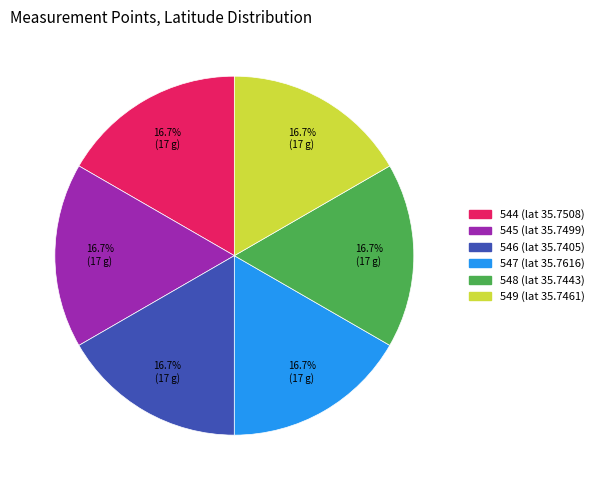

What portion of the pie excludes 547?

83.3%